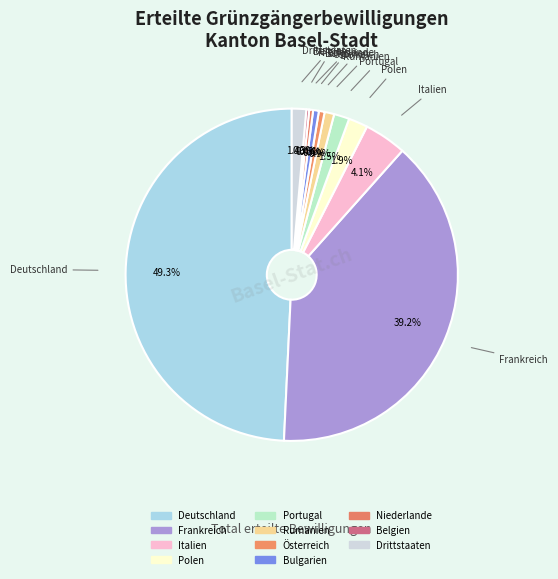

Does Niederlande account for over 50% of the chart?

No